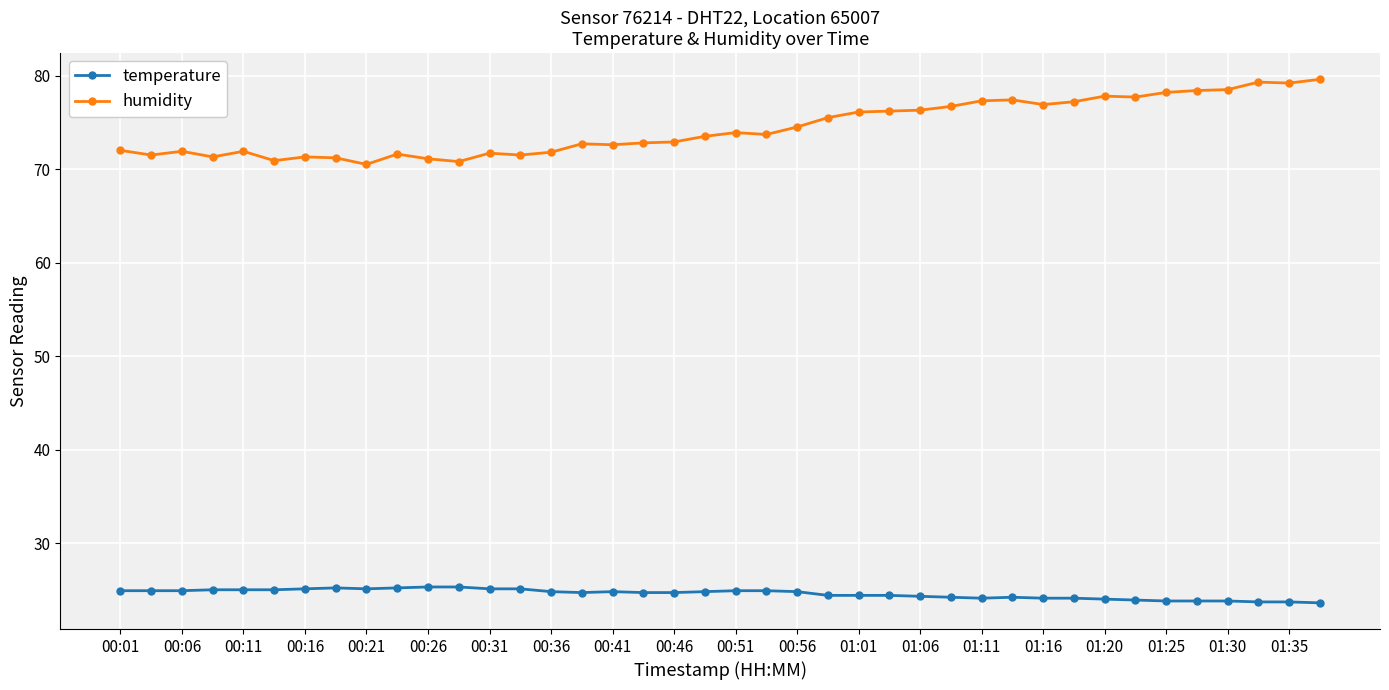

What is the difference between the second highest and minimum values in the temperature series?

1.7